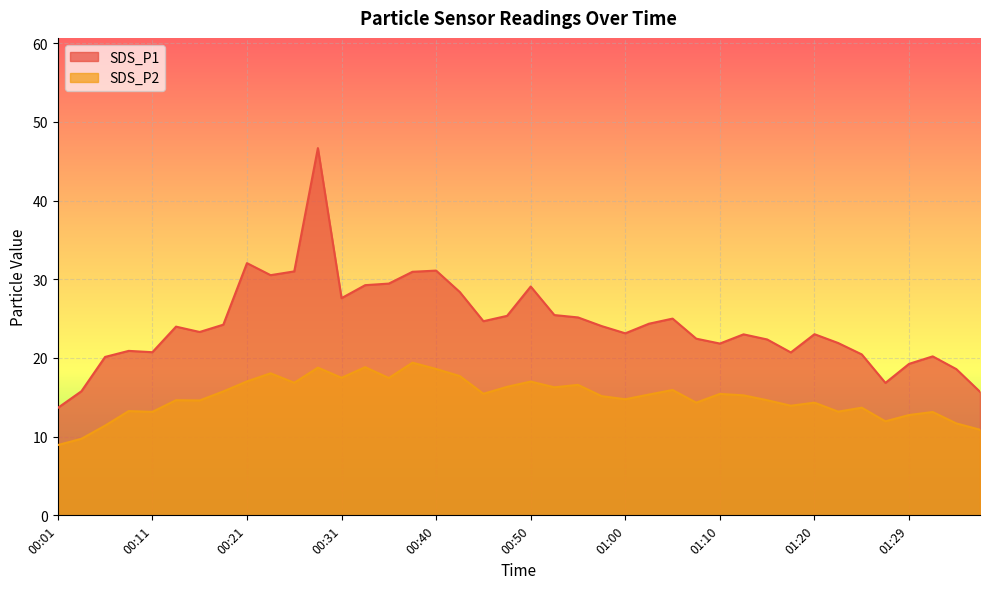

True or false: SDS_P1 has more than 1 interior local peaks.

True